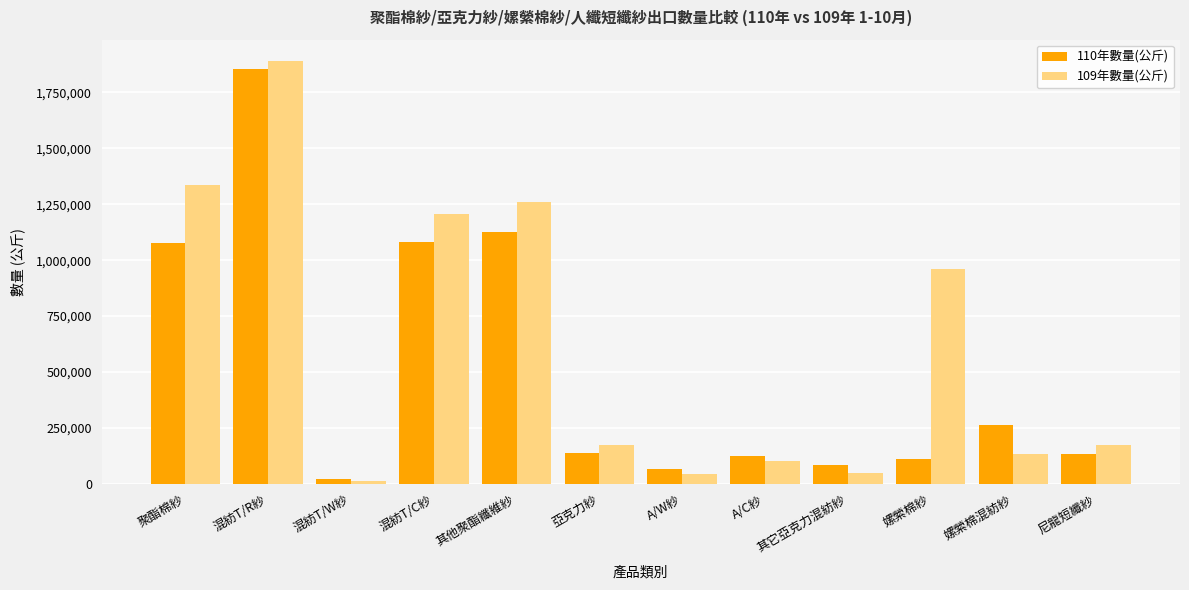

Is it true that 109年數量(公斤) equals 1258914 at 其他聚酯纖維紗?

True